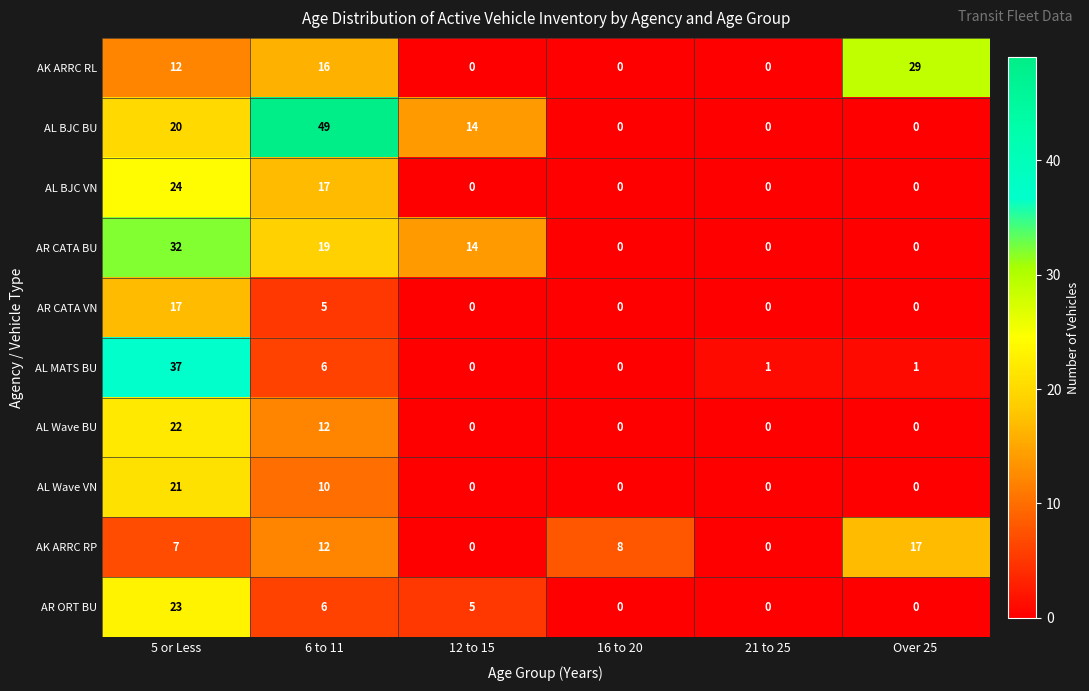

The value of AK ARRC RP at 16 to 20 is 8. True or false?

True